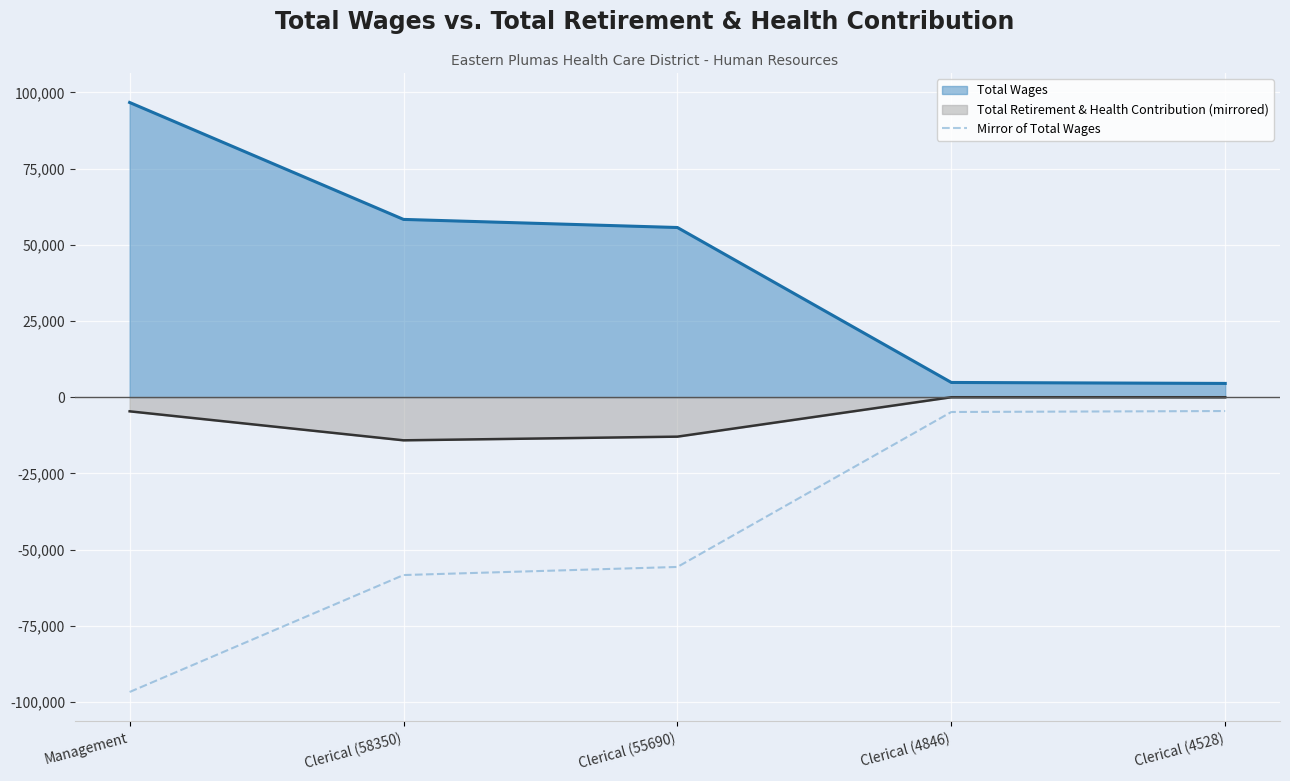

Is it true that the value at Clerical (4528) is -4528?

True